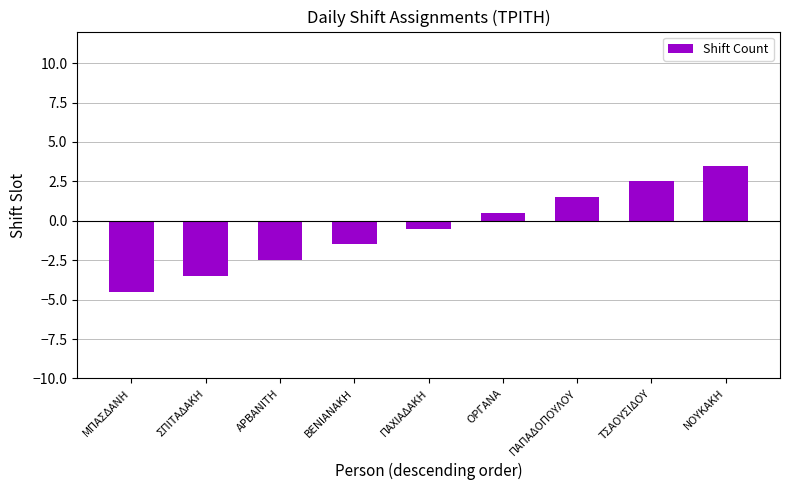

What is the change in value from ΜΠΑΣΔΑΝΗ to ΑΡΒΑΝΙΤΗ?

+2.0